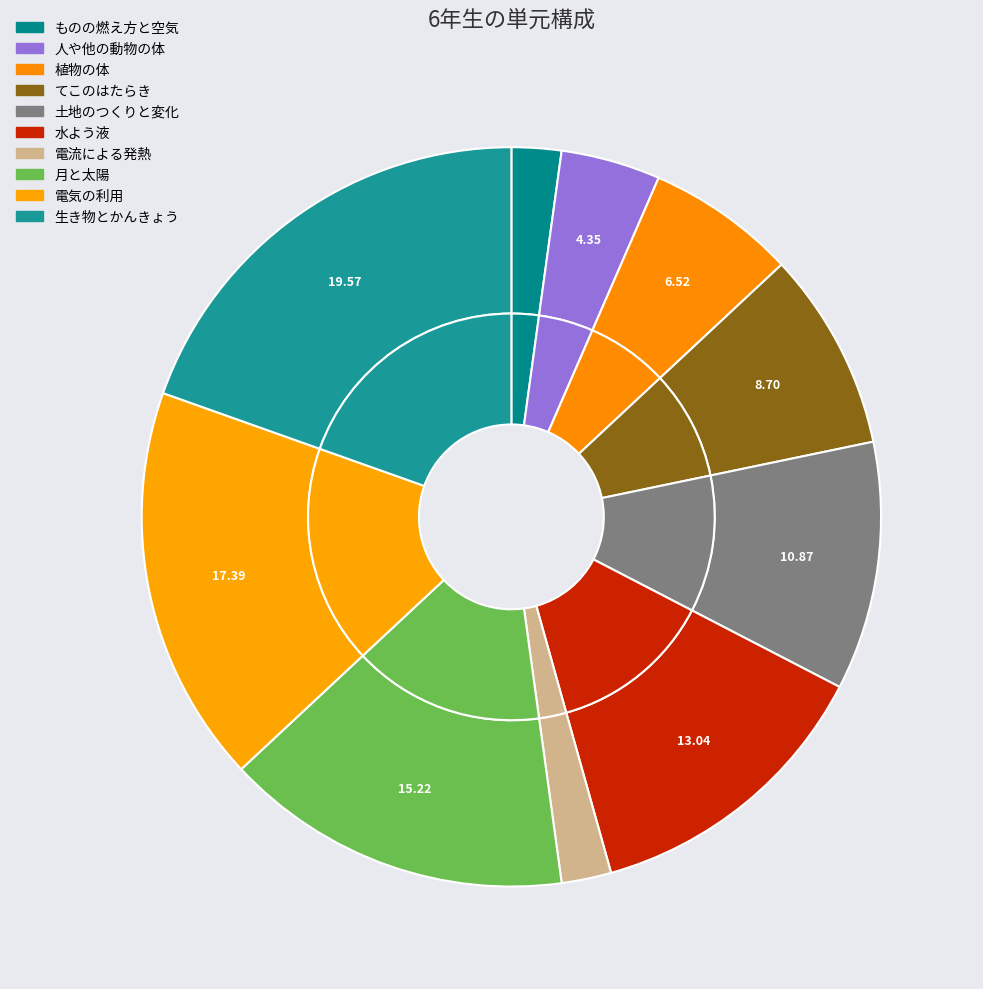

Rank the categories by value from highest to lowest.

生き物とかんきょう, 電気の利用, 月と太陽, 水よう液, 土地のつくりと変化, てこのはたらき, 植物の体, 人や他の動物の体, ものの燃え方と空気, 電流による発熱